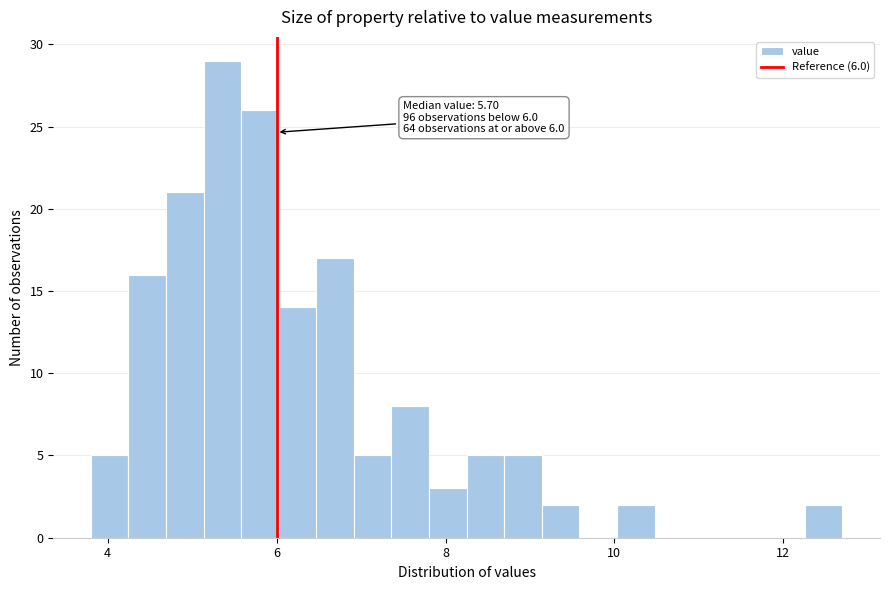

Around what value on the x-axis is the tallest bar? Give the approximate position of its centre, as read against the axis.

5.4